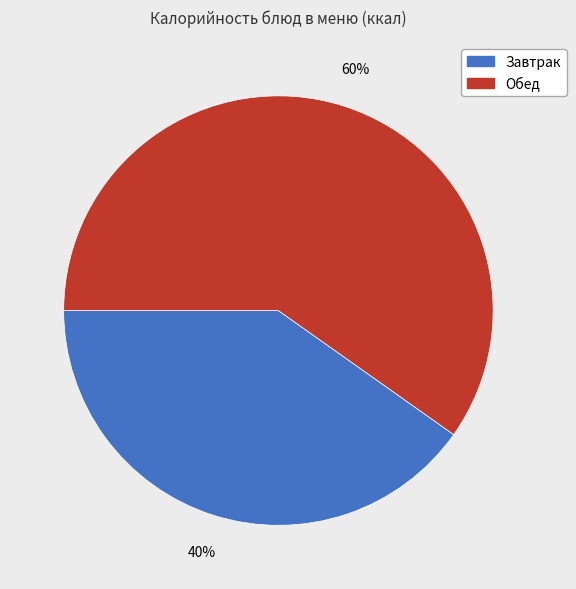

Is there any slice that represents more than half of the pie?

Yes